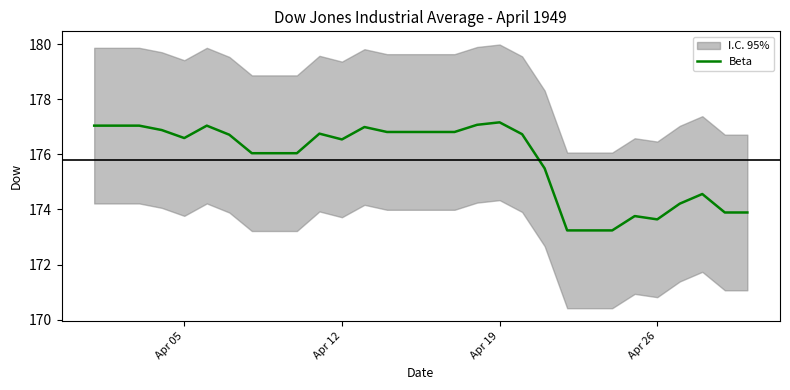

What is the minimum value for Beta?

173.2